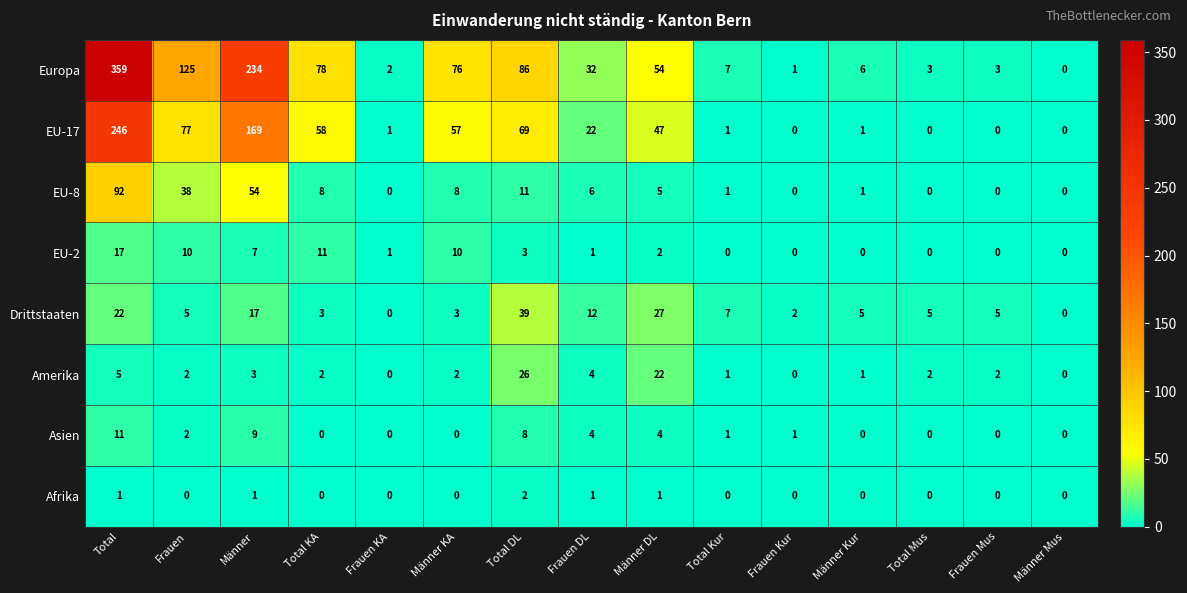

True or false: Asien has a value of 4 at Frauen DL.

True